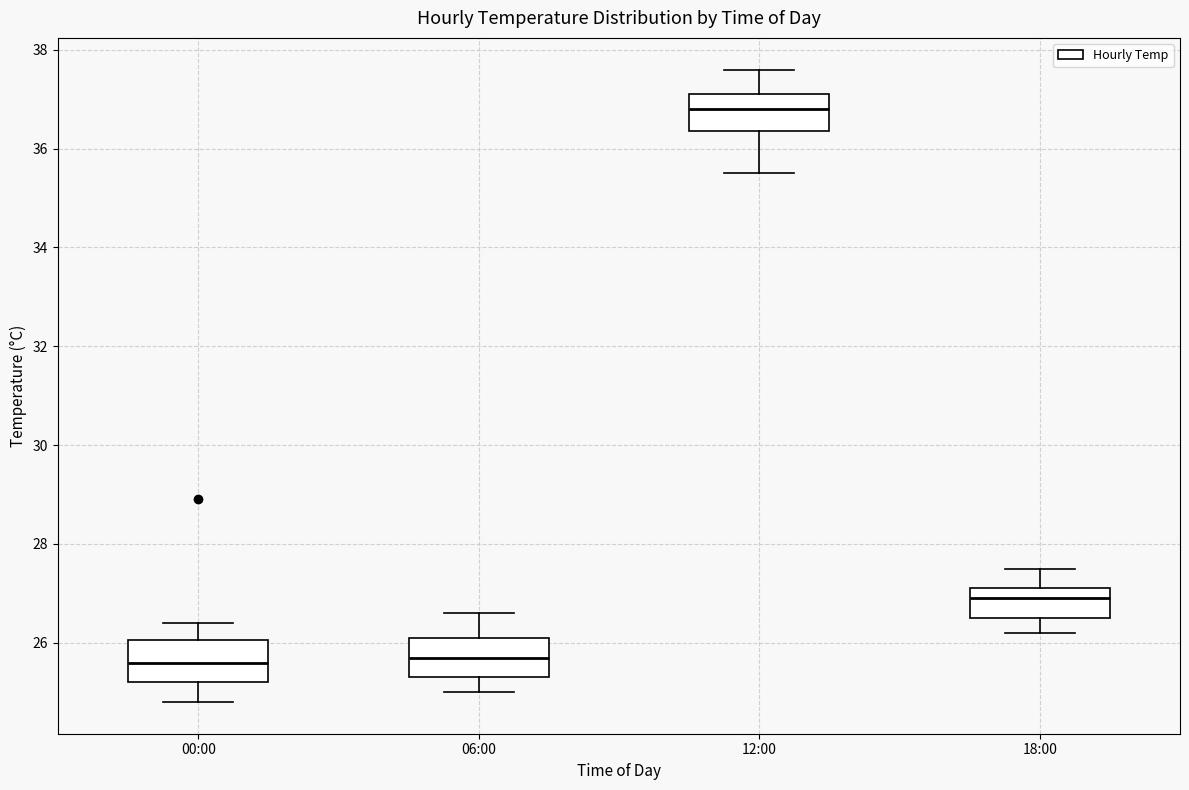

Reading left to right, transcribe this box plot: for each box, give where its median line is, the range the box spans, and where its two whiskers end, as read against the y-axis. The values are not printed on the chart, so give them approximately, as read against the axis.

00:00: median 25.6, box 25.2 to 26.0, whiskers 24.8 to 26.4
06:00: median 25.8, box 25.4 to 26.2, whiskers 25.0 to 26.6
12:00: median 36.8, box 36.4 to 37.2, whiskers 35.6 to 37.6
18:00: median 27.0, box 26.6 to 27.2, whiskers 26.2 to 27.6